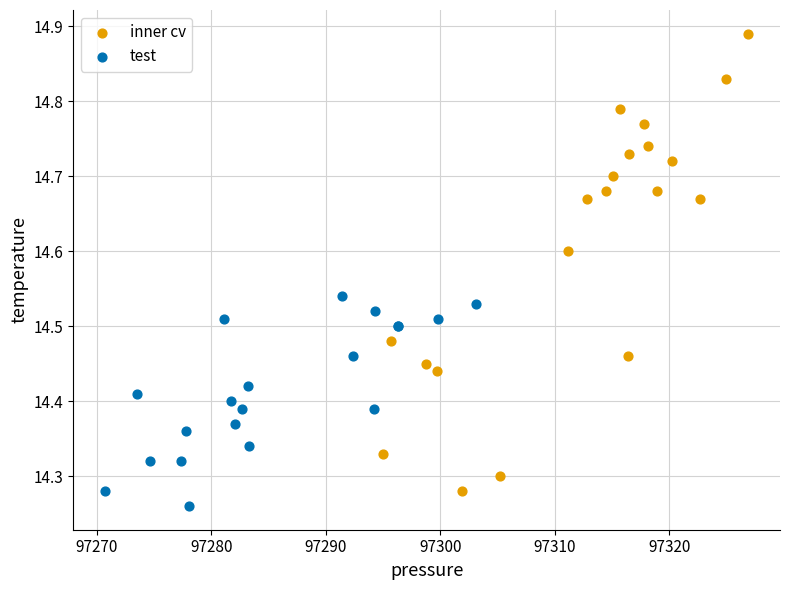

Which series contains the highest Y value?

inner cv